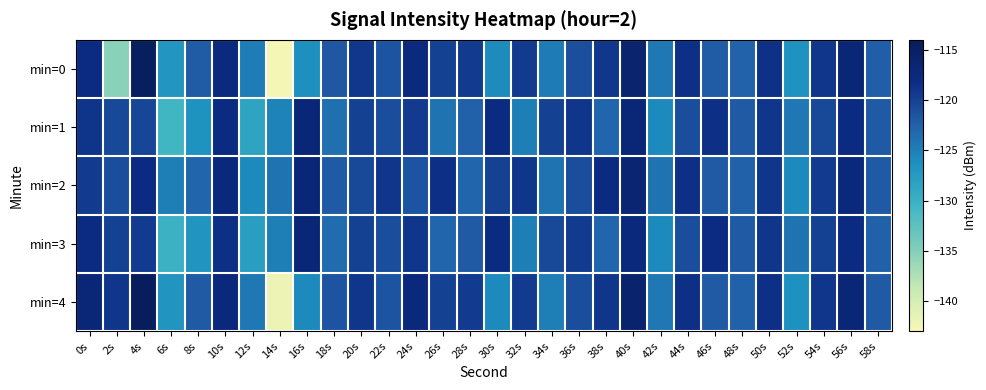

At 44s, list the series in order from largest to smallest.

min=0, min=2, min=4, min=1, min=3